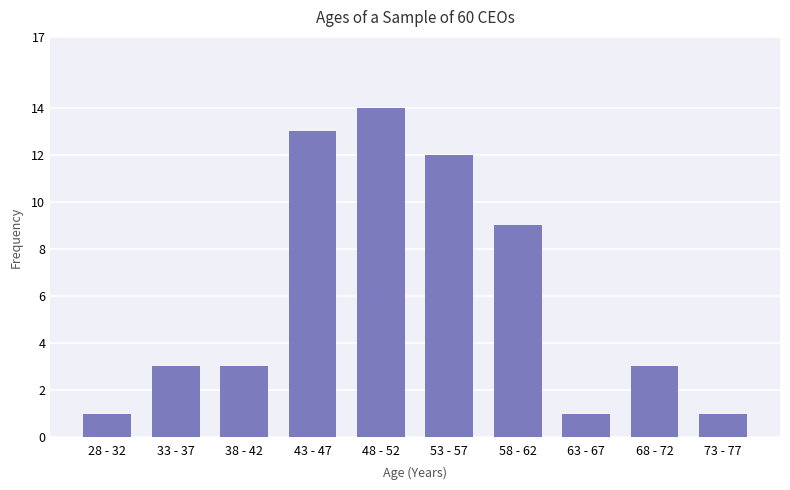

How many data points does each series have?

10